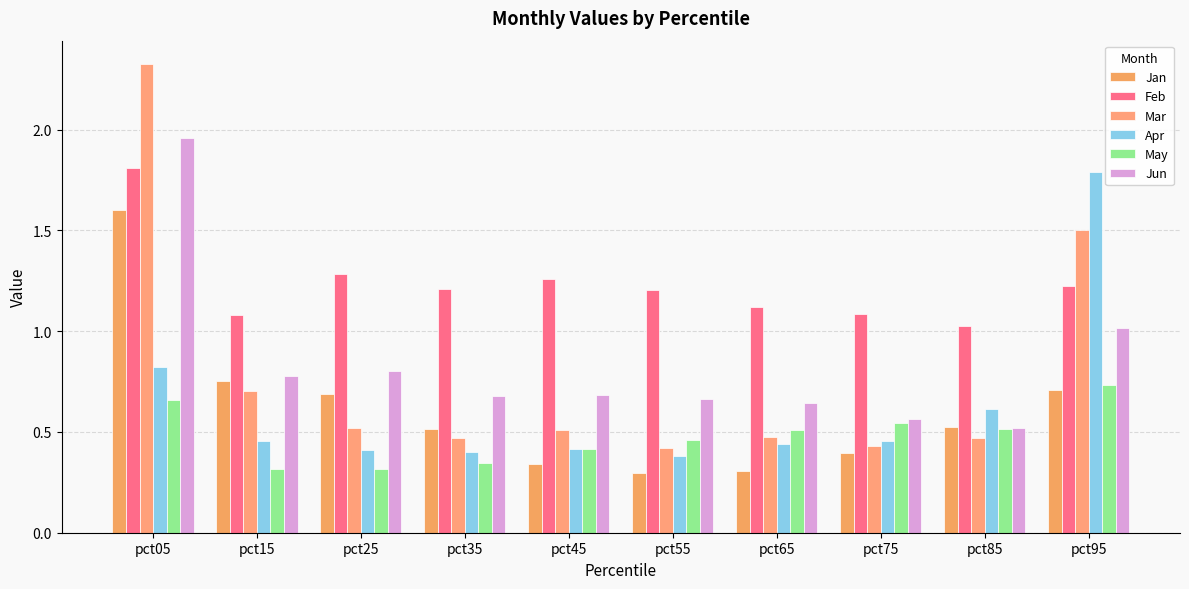

The value of Apr at pct45 is 0.4. True or false?

True